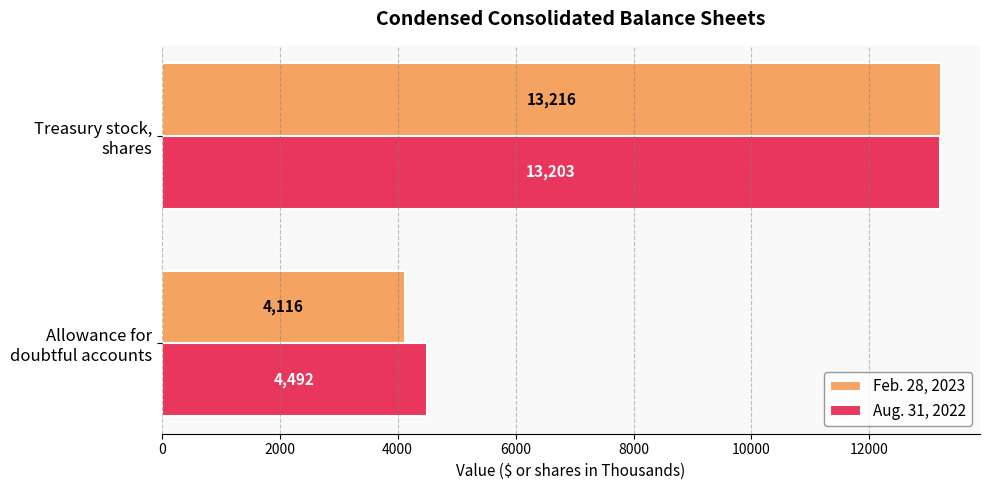

Which category has the highest value across all series?

Treasury stock,
shares